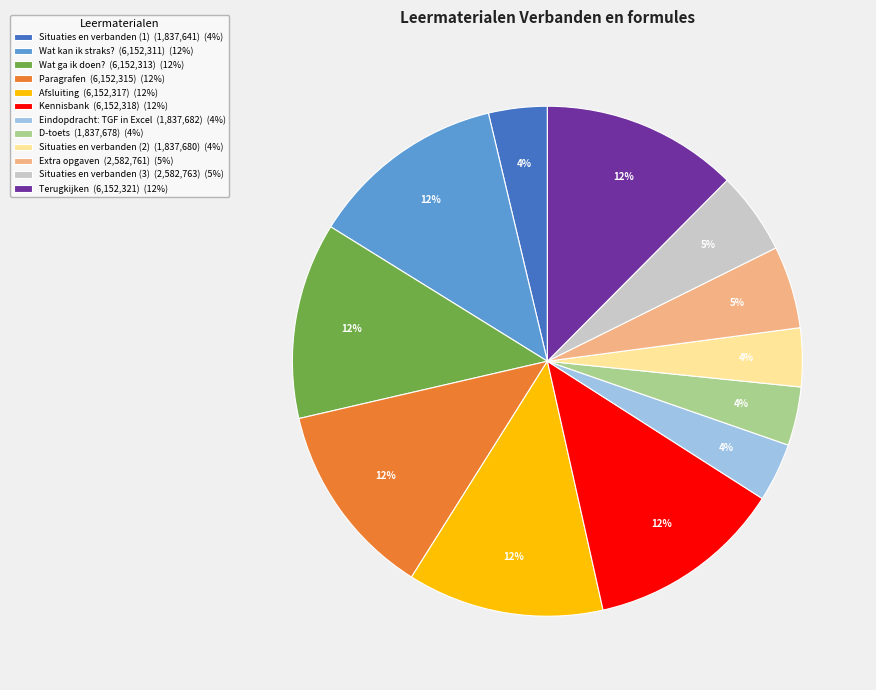

To the nearest percent, what is the difference between the Kennisbank (6,152,318) (12%) and Extra opgaven (2,582,761) (5%) slice percentages?

7%